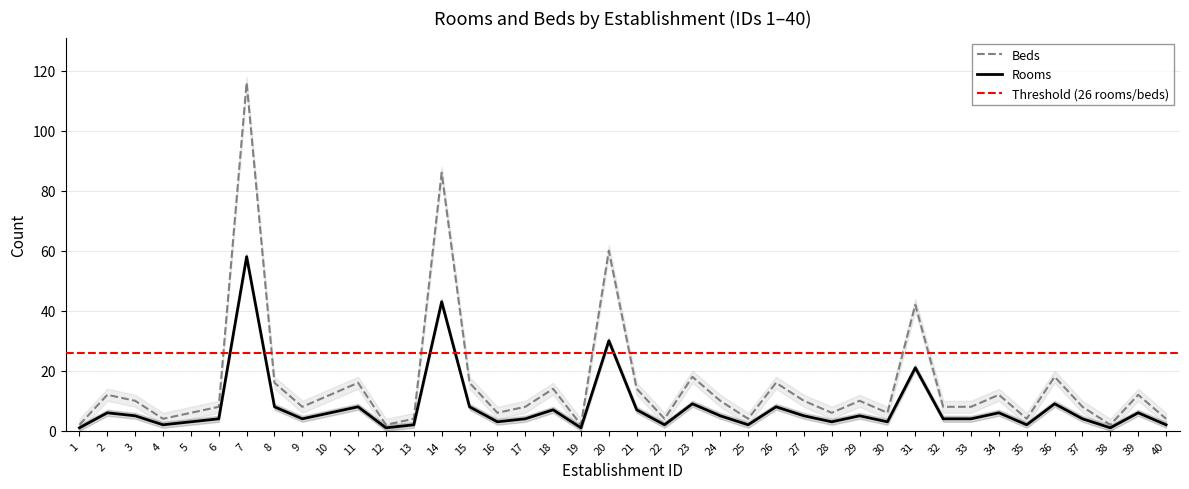

The Beds series shows 7 at 6. True or false?

False